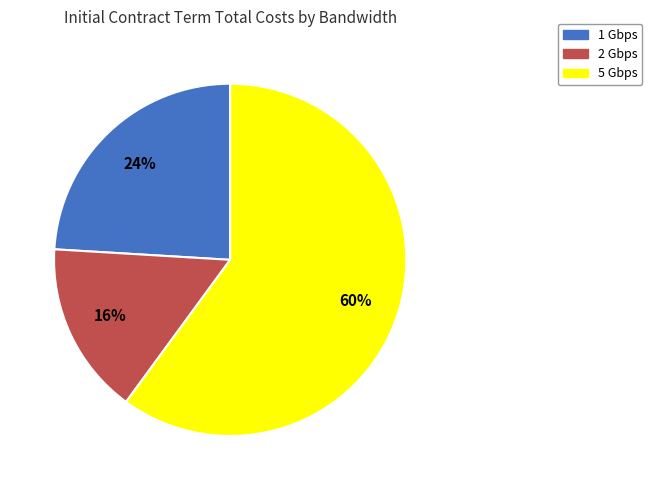

Is there any slice that represents more than half of the pie?

Yes